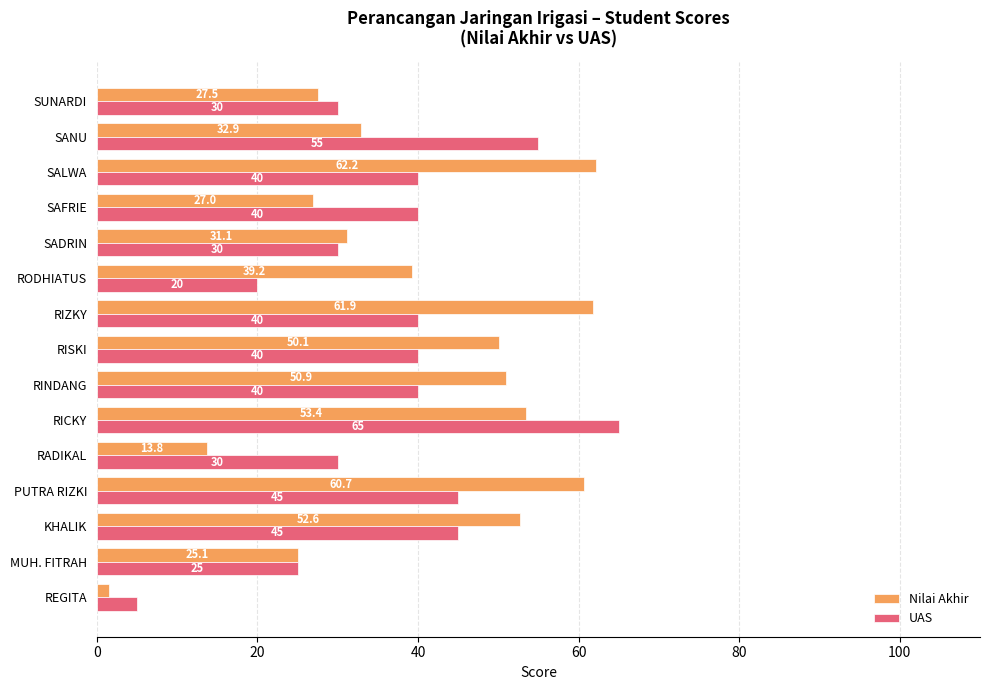

What is the difference between the maximum and second lowest values in the UAS series?

45.0